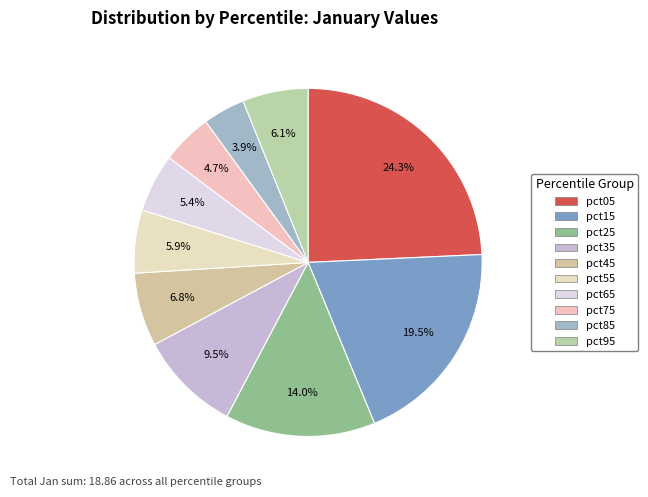

Which category has the biggest portion of the pie?

pct05